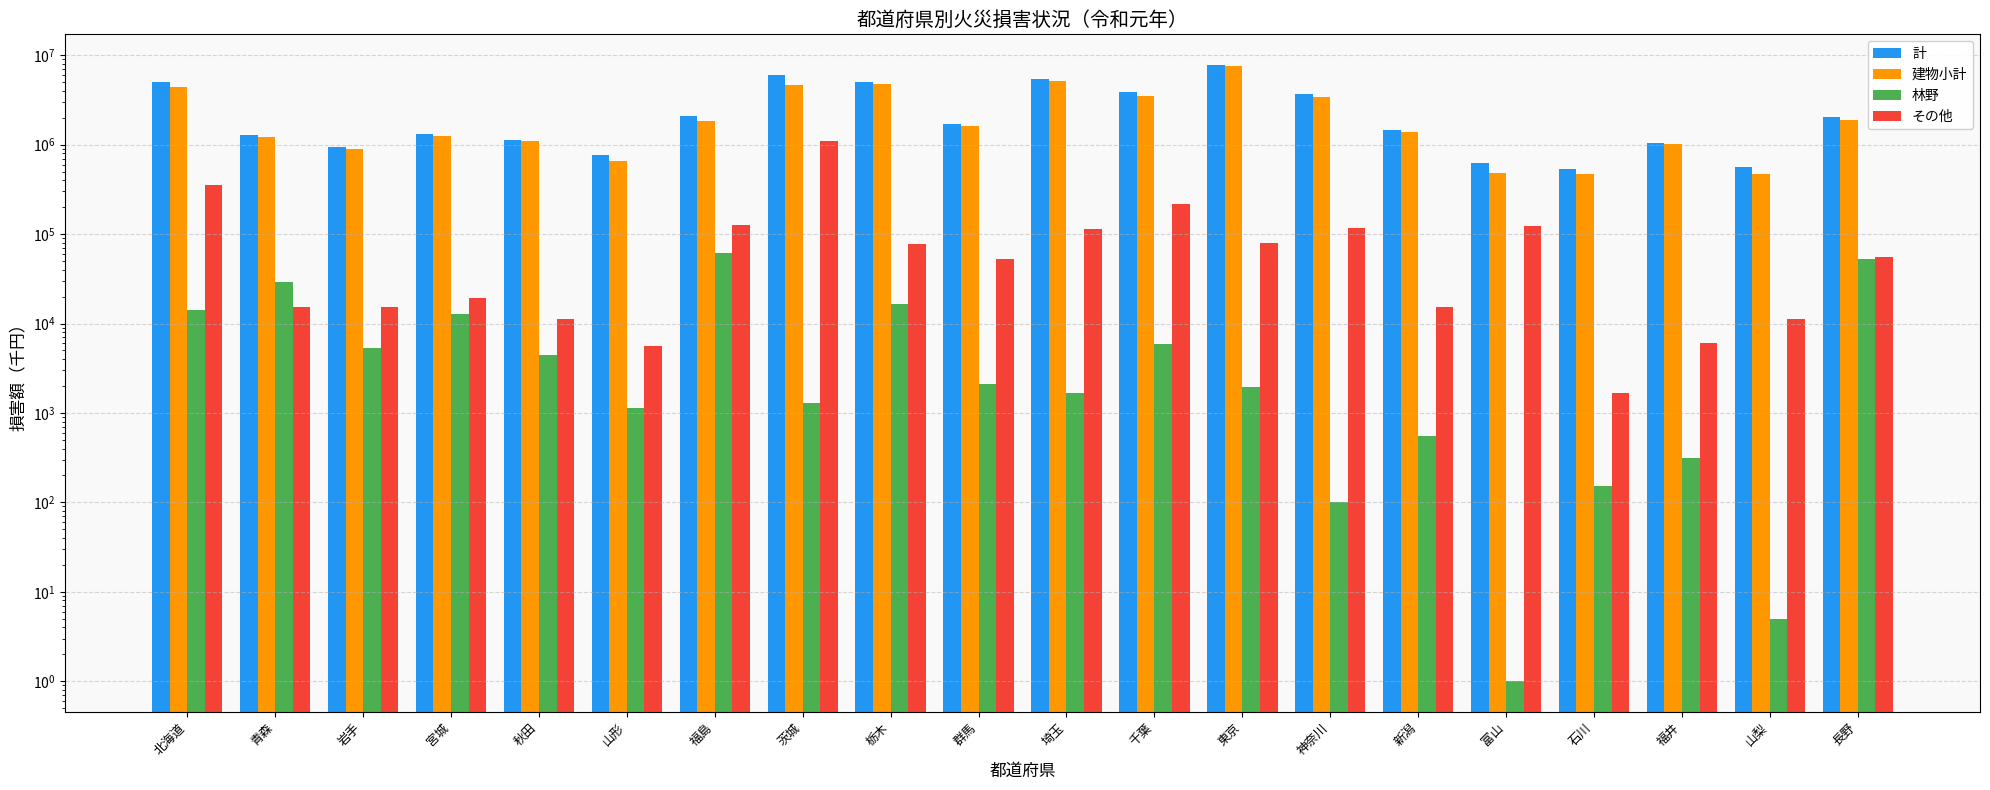

What is the value of the 林野 bar at the 17th from the left?

152